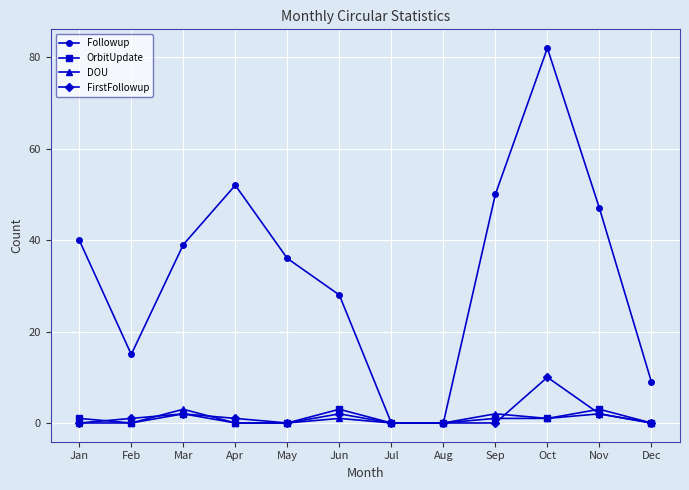

Is it true that Followup equals 0 at Aug?

True